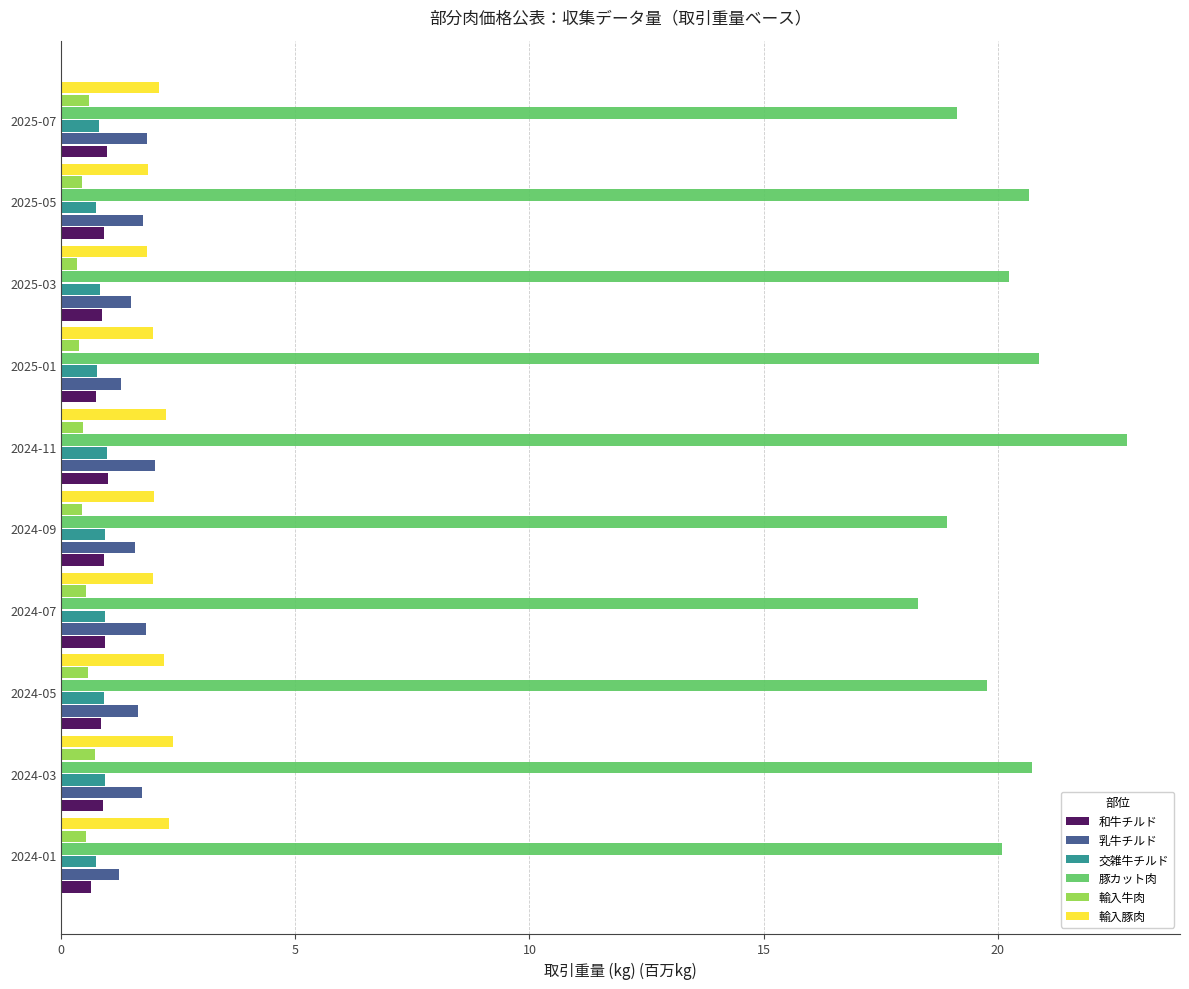

At how many categories does at least one series exceed 15?

10